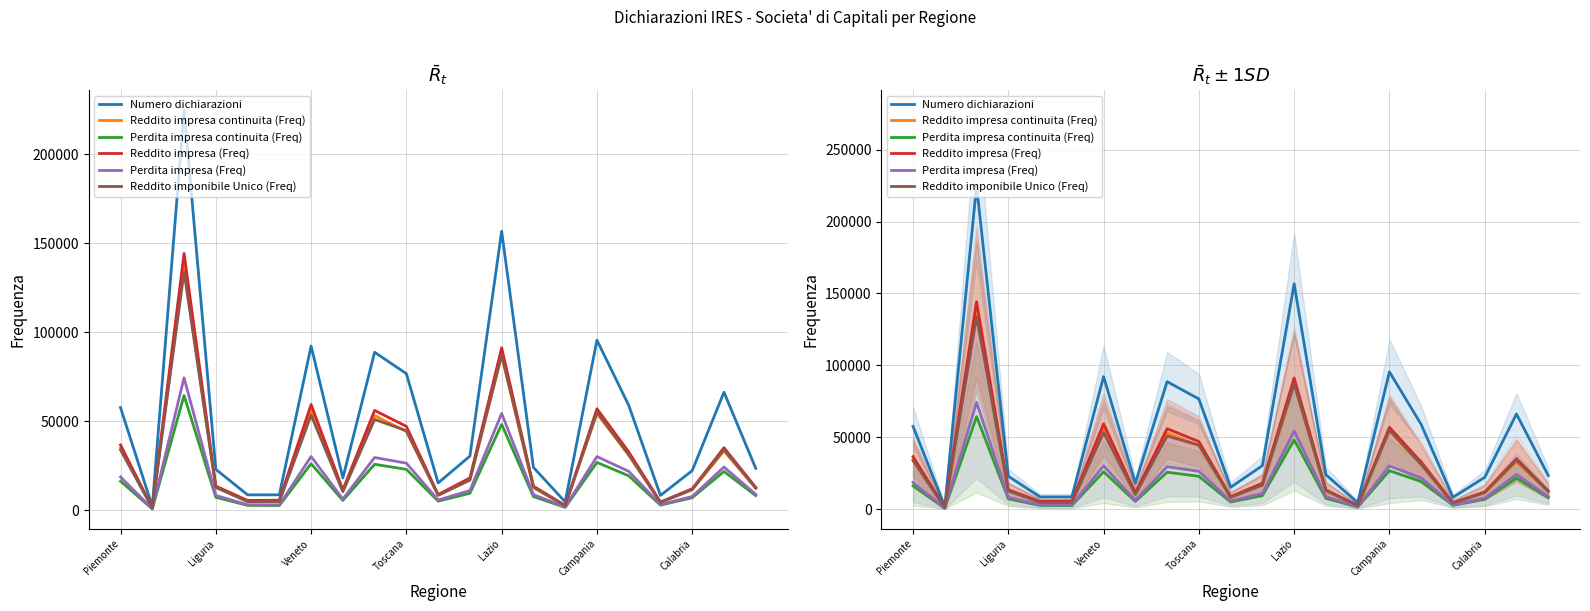

What is the difference between the highest and lowest values at 16?

39674